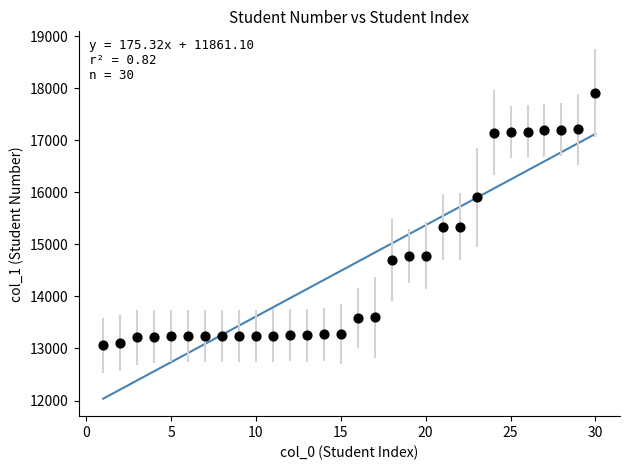

What is the range of Y values (max minus min)?

4847